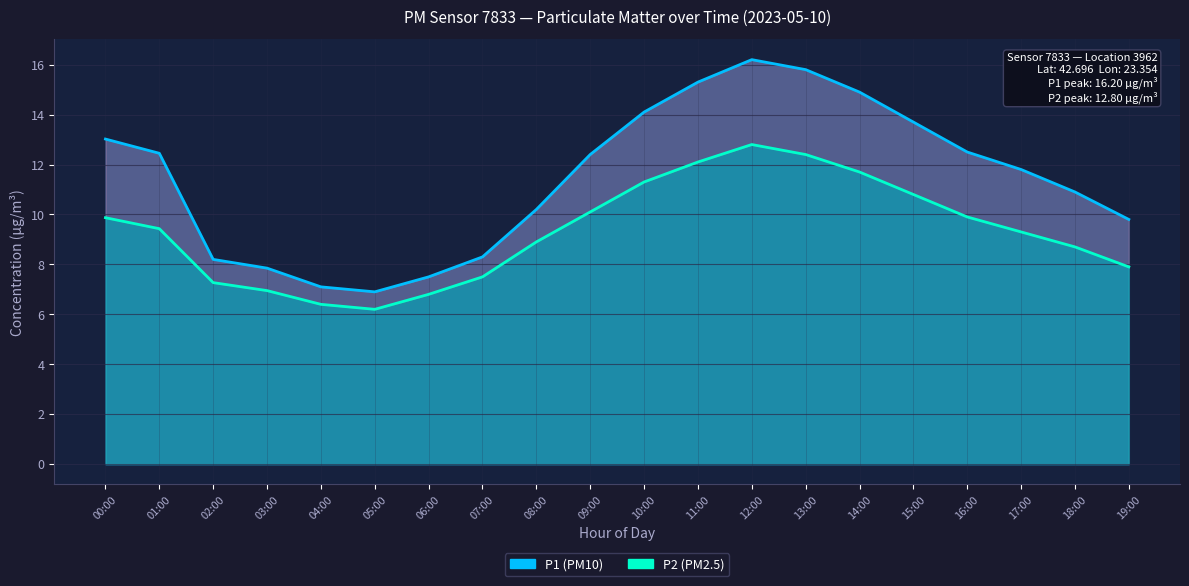

How many lines are shown in the chart?

2